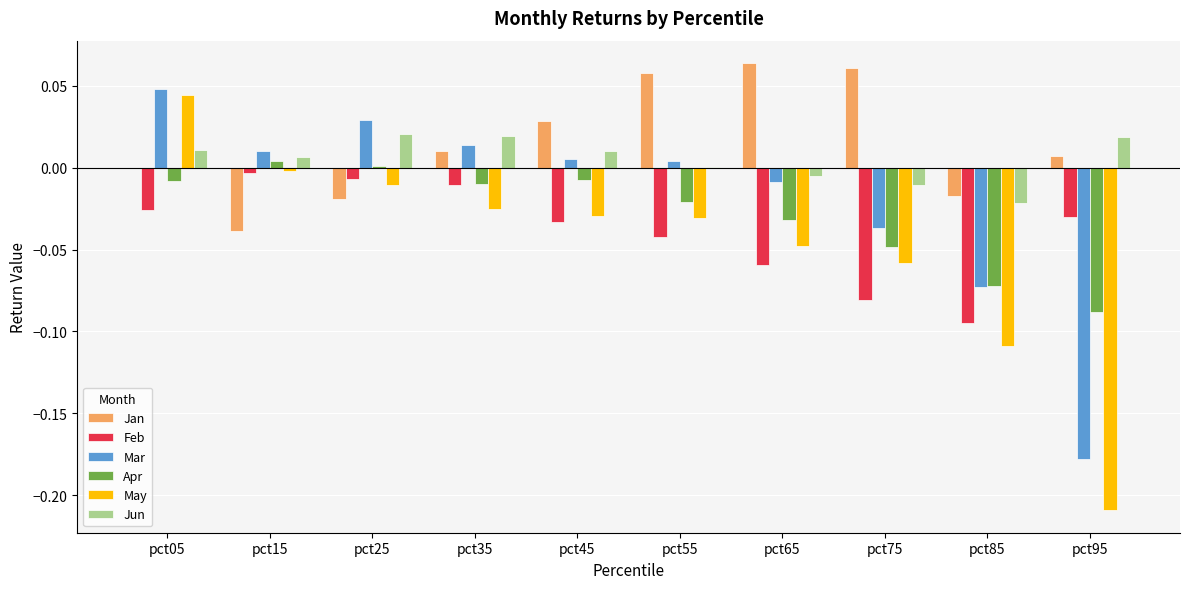

Is the value of Jan at pct05 greater than the value of Apr at pct65?

Yes